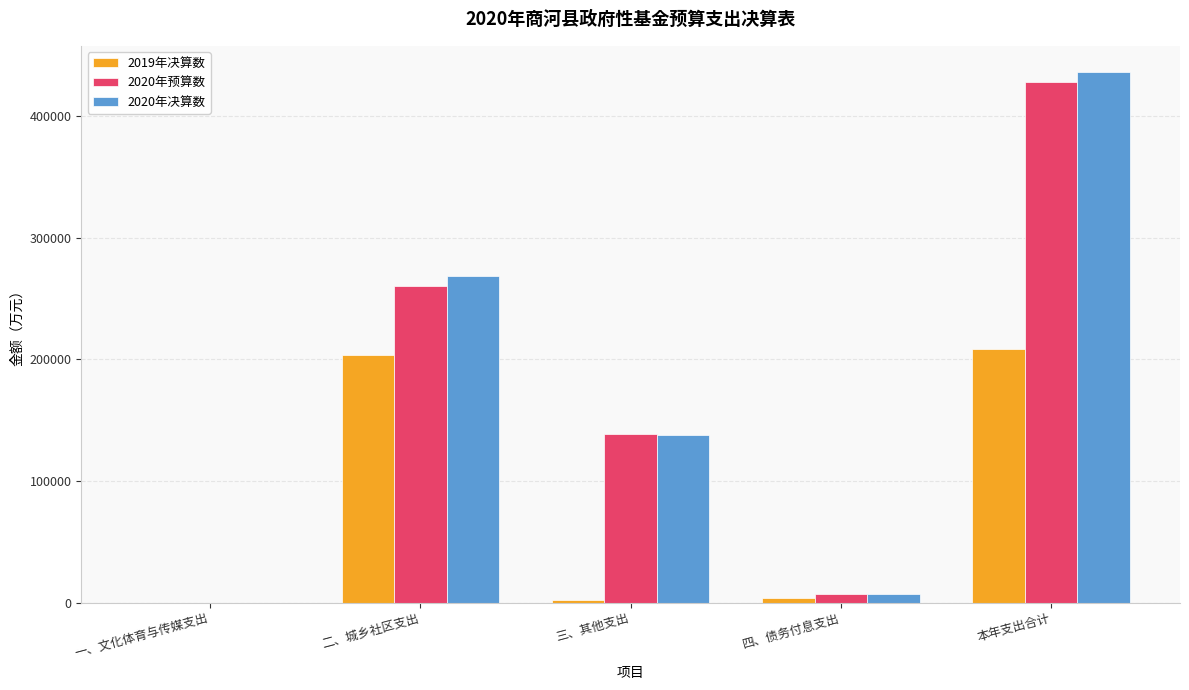

Which series has the widest spread of values?

2020年决算数